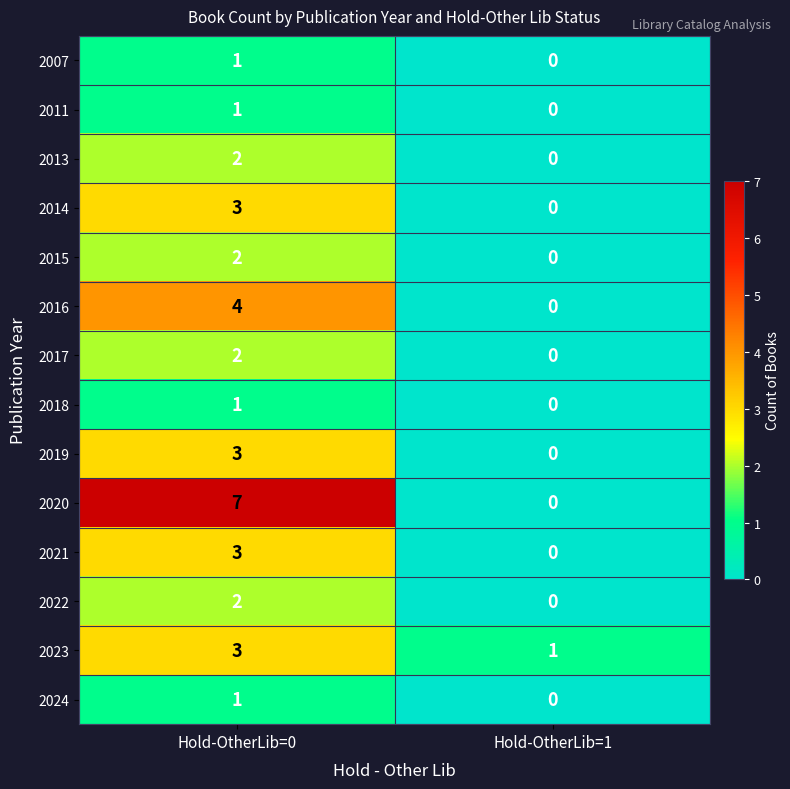

At which label is 2019 closest to 1?

Hold-OtherLib=1